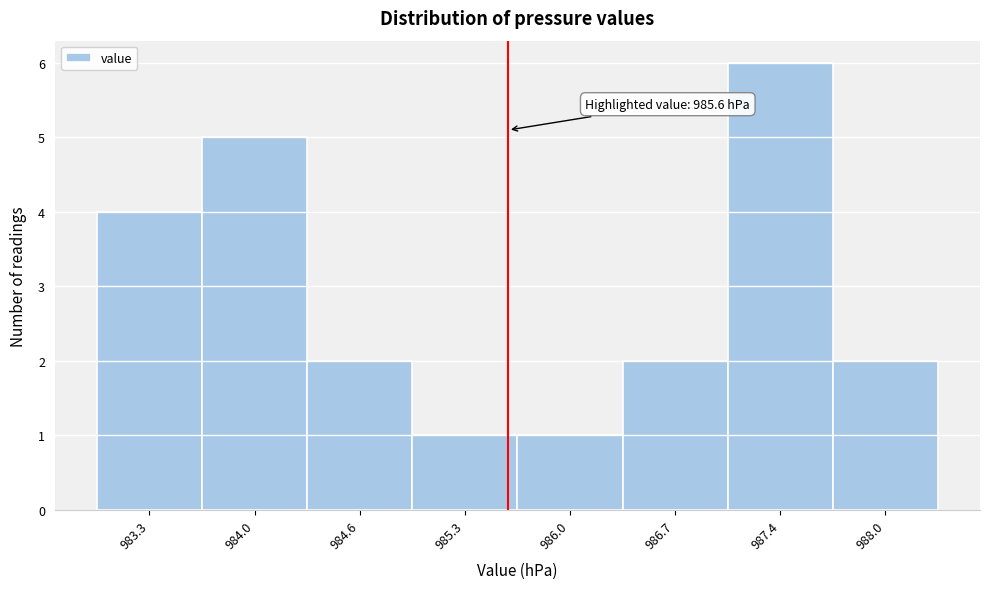

Over which range of the x-axis is the bar tallest?

987.02 to 987.70